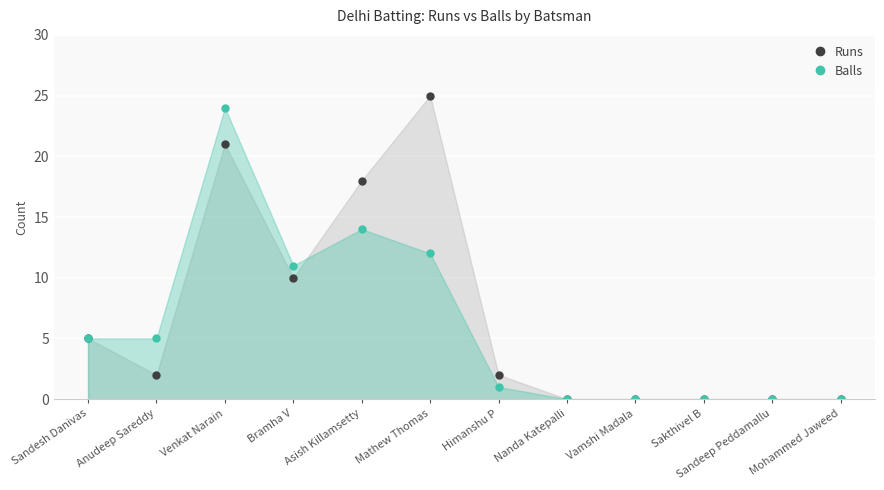

Rank the series by their average value, from lowest to highest.

Balls, Runs